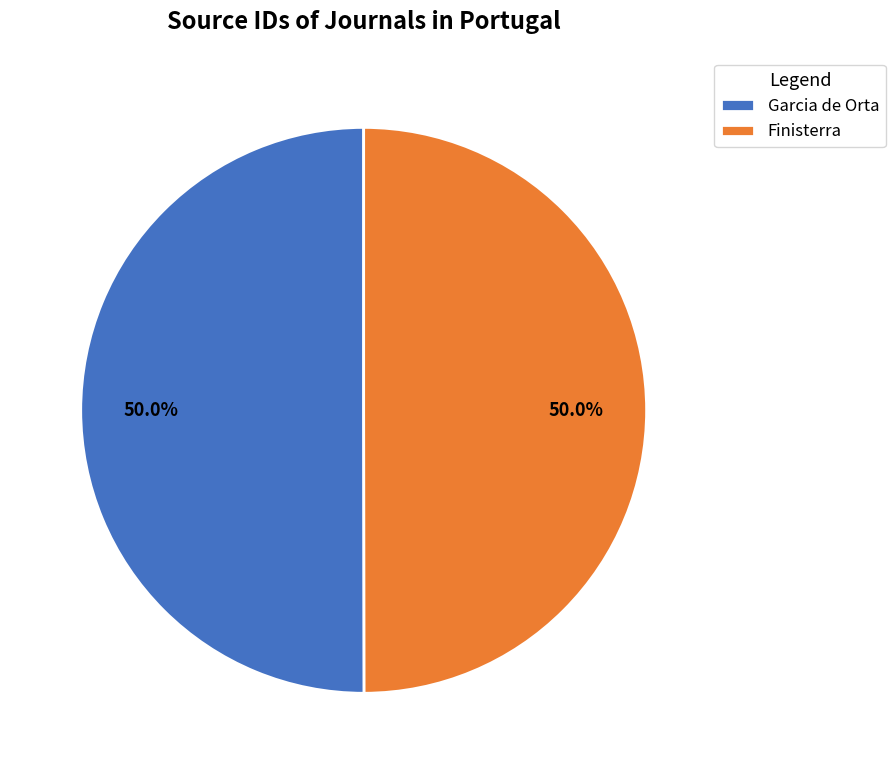

What percentage is NOT represented by Finisterra?

50.0%